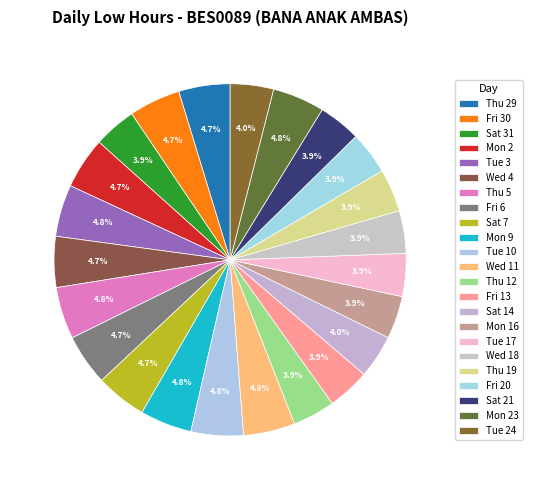

Which category has the smallest portion of the pie?

Thu 12